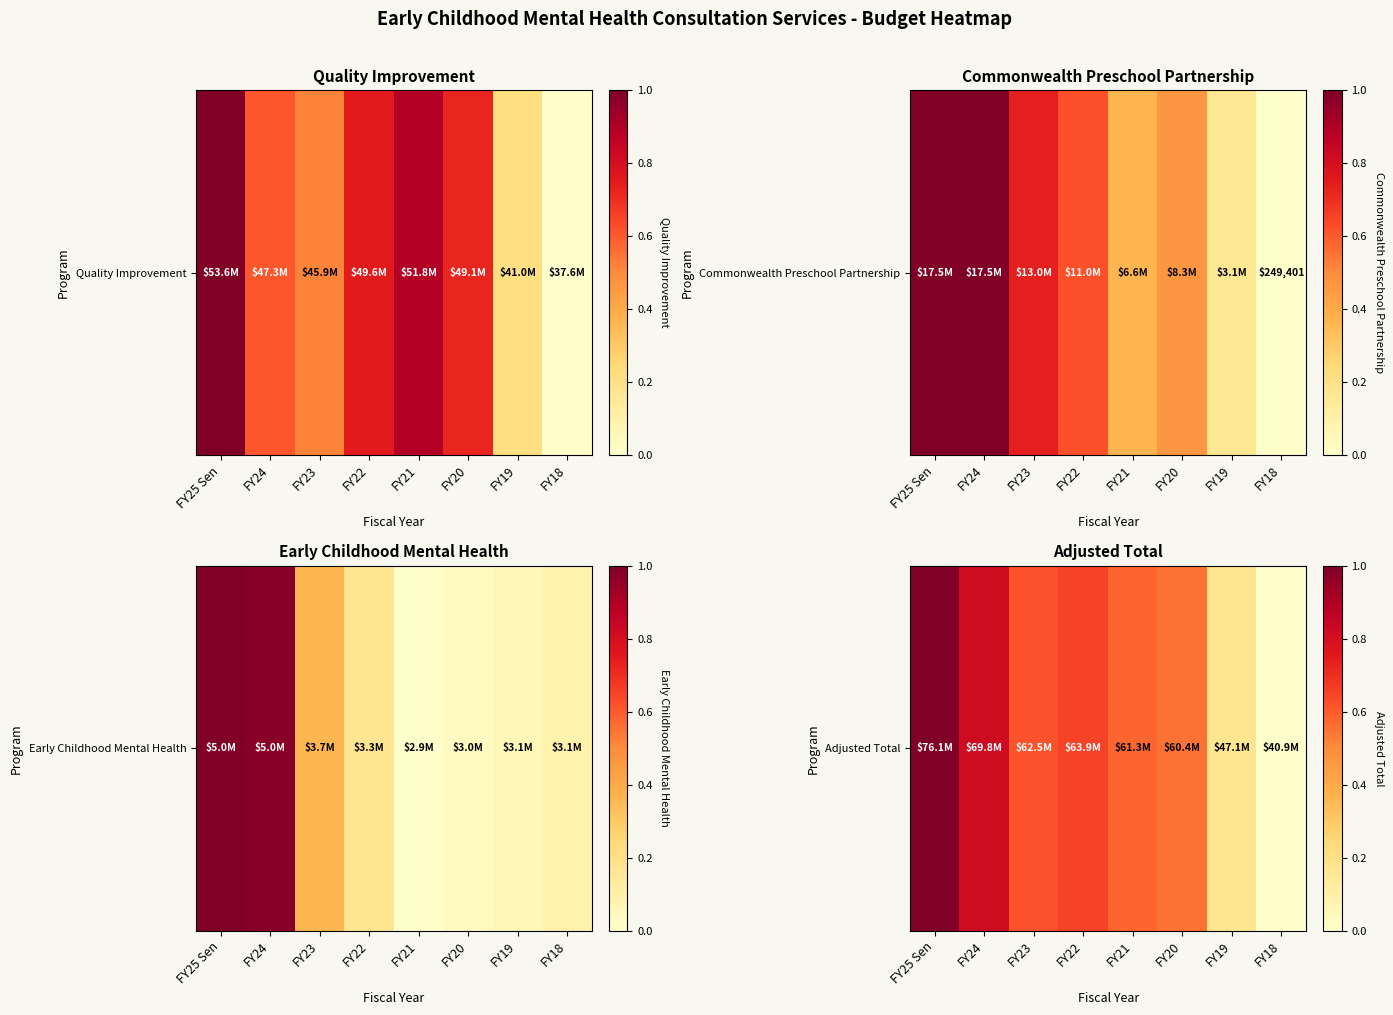

Between FY20 and FY24, which is larger?

FY24